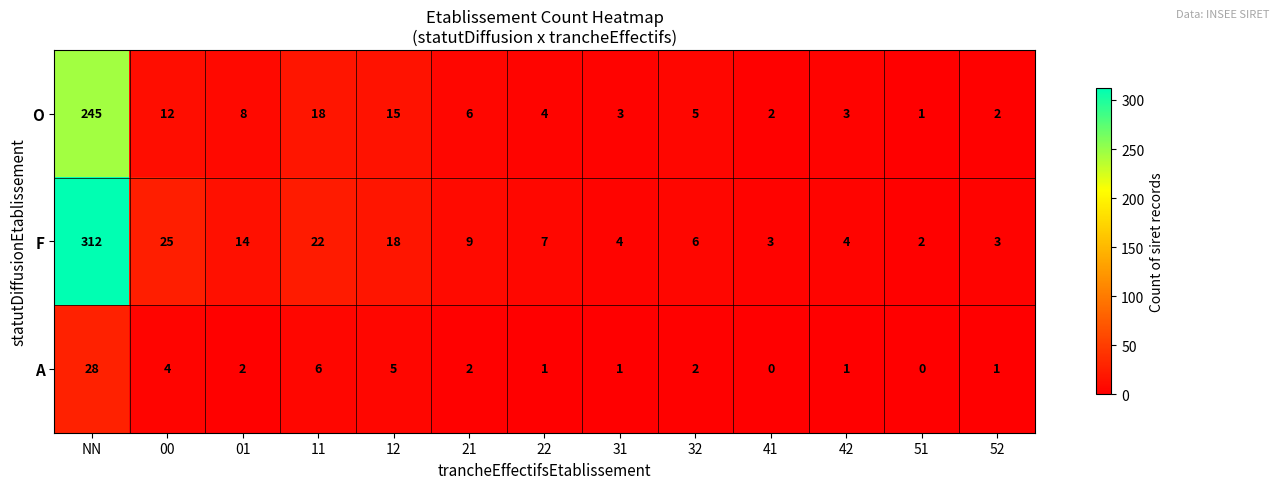

The F series shows 4 at 42. True or false?

True